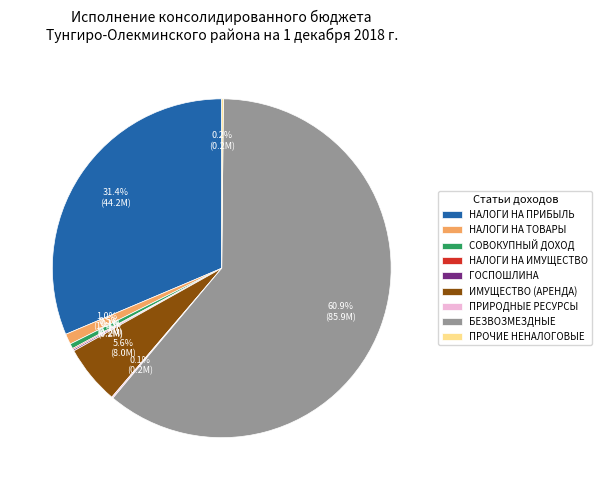

Is there a majority slice in this chart?

Yes